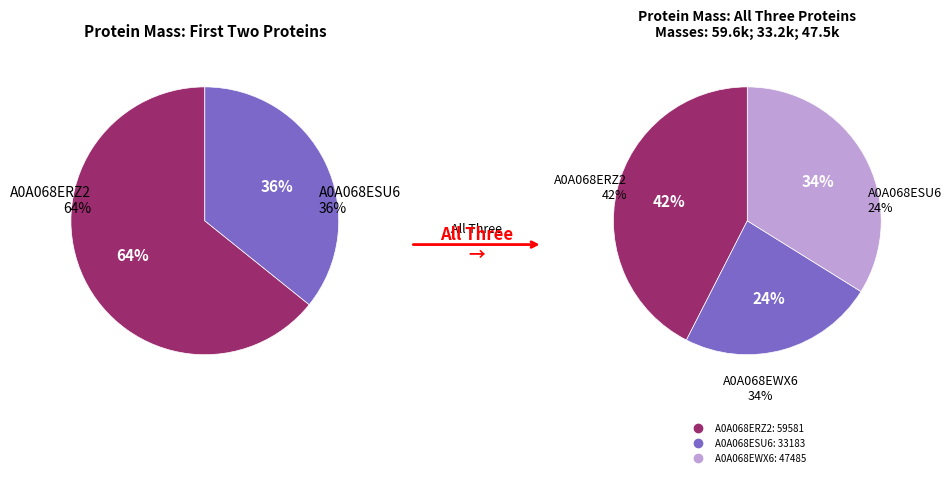

What is the largest slice in the pie chart?

A0A068ERZ2 Glycoprotein